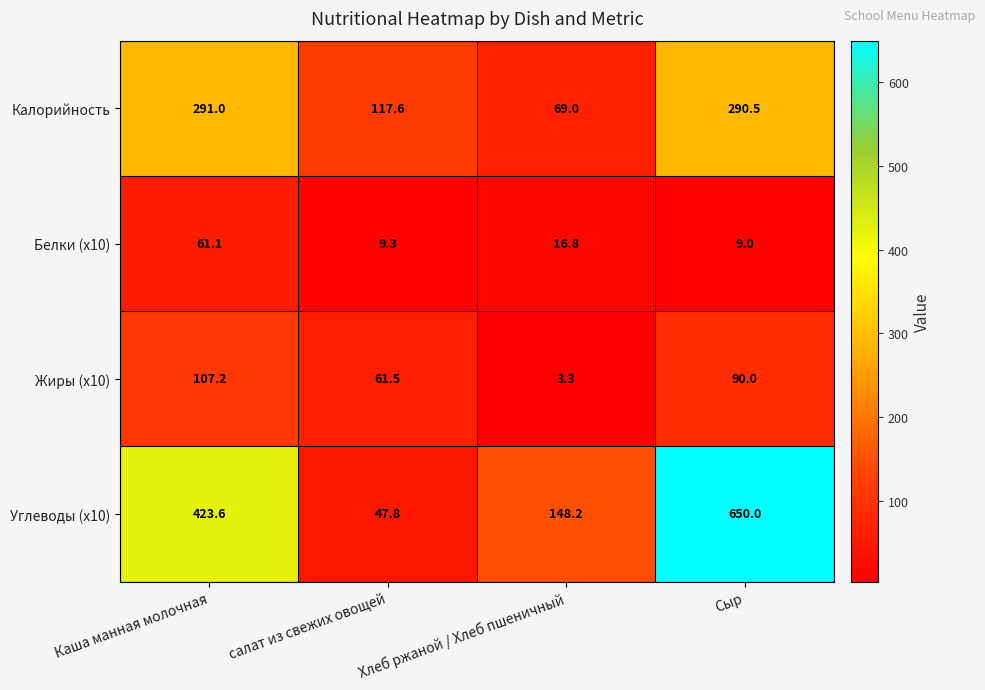

Which category has the highest value in the Калорийность series?

Каша манная молочная